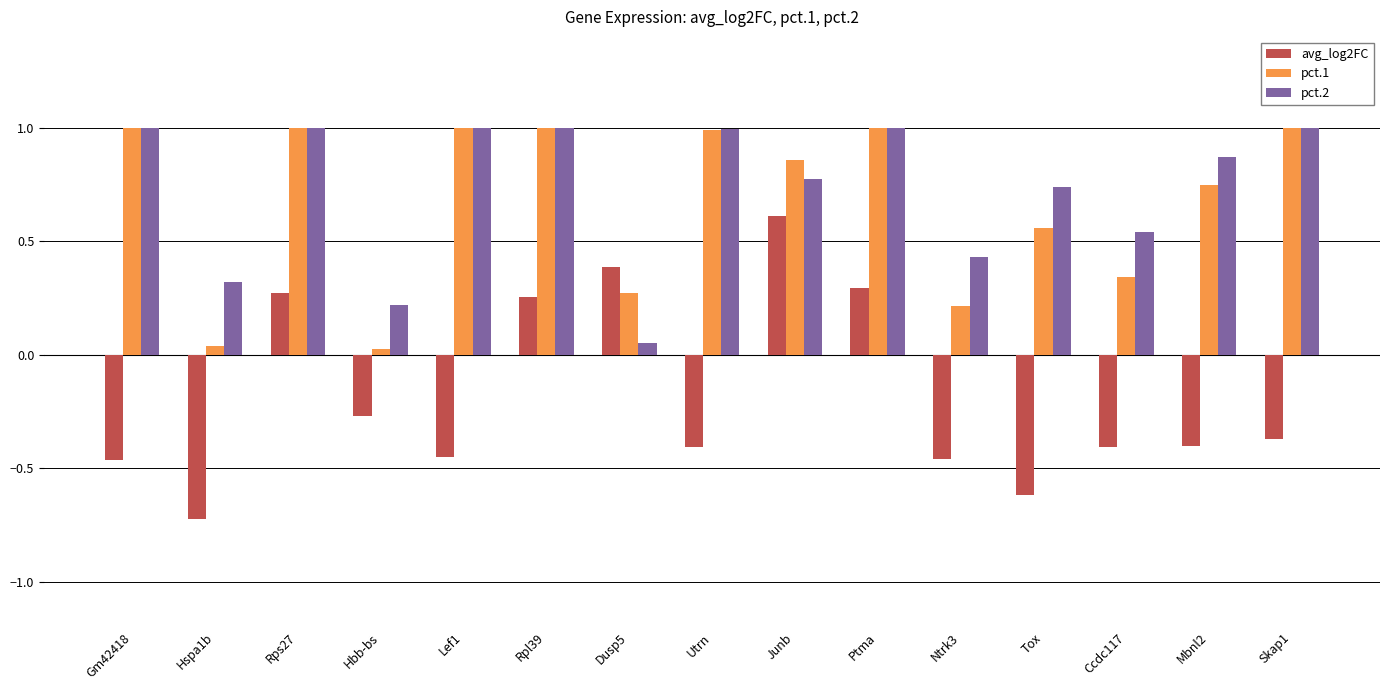

What position from the right is Lef1?

11